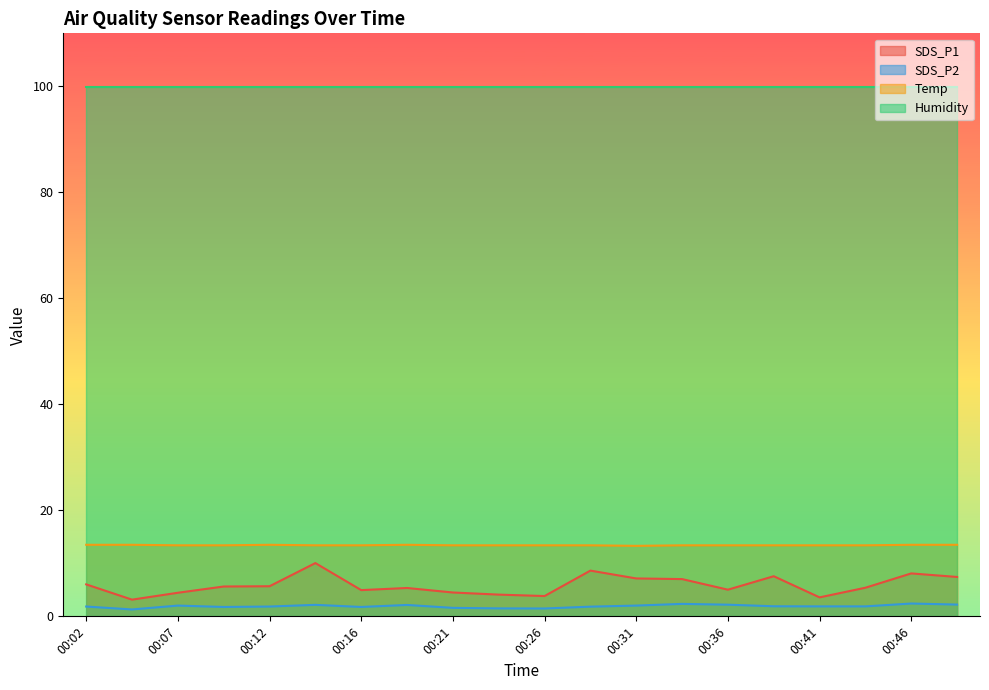

How many values in the SDS_P1 series are below 5?

7